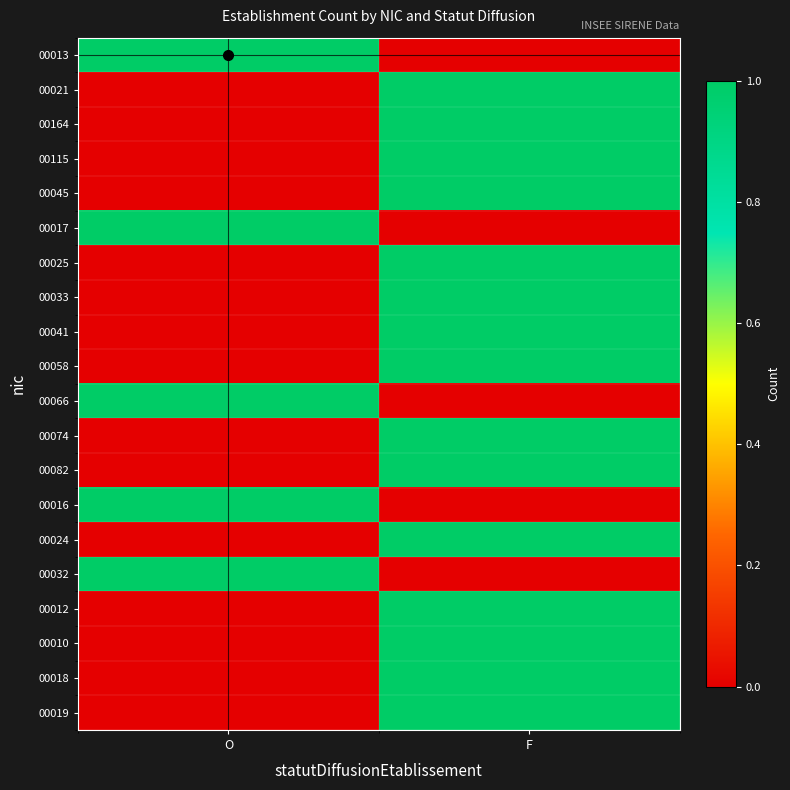

Reading left to right, what are all the values shown in this chart?

00013: O=1	F=0
00021: O=0	F=1
00164: O=0	F=1
00115: O=0	F=1
00045: O=0	F=1
00017: O=1	F=0
00025: O=0	F=1
00033: O=0	F=1
00041: O=0	F=1
00058: O=0	F=1
00066: O=1	F=0
00074: O=0	F=1
00082: O=0	F=1
00016: O=1	F=0
00024: O=0	F=1
00032: O=1	F=0
00012: O=0	F=1
00010: O=0	F=1
00018: O=0	F=1
00019: O=0	F=1